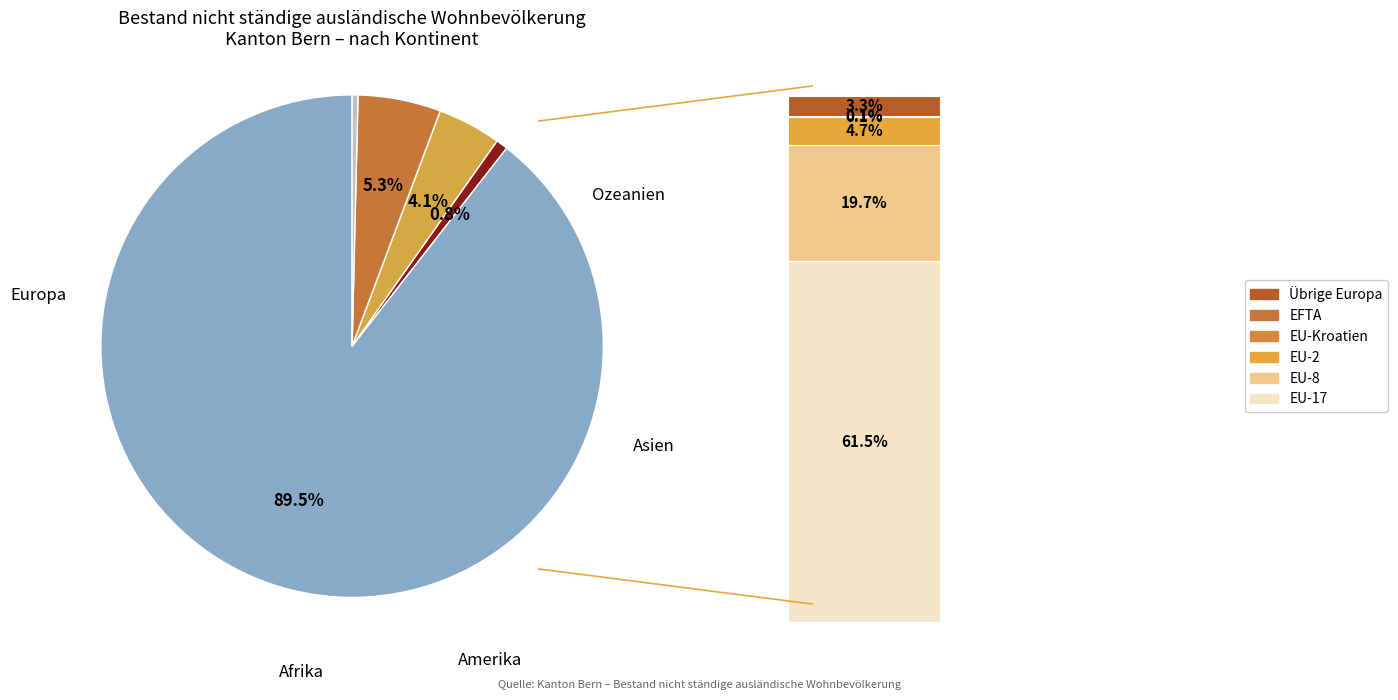

To the nearest percent, what is the combined percentage of Asien and Afrika?

6%